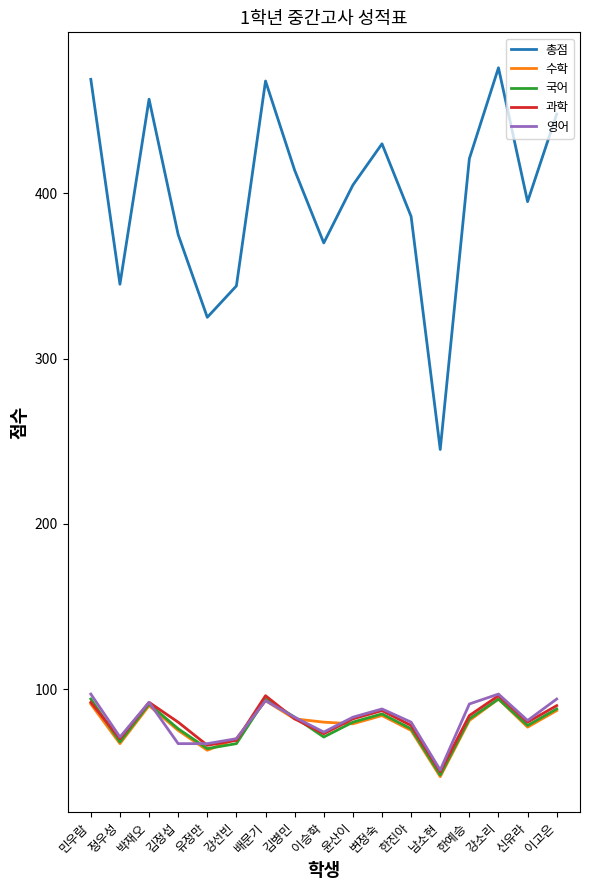

What is the approximate value of 과학 at 배문기?

96